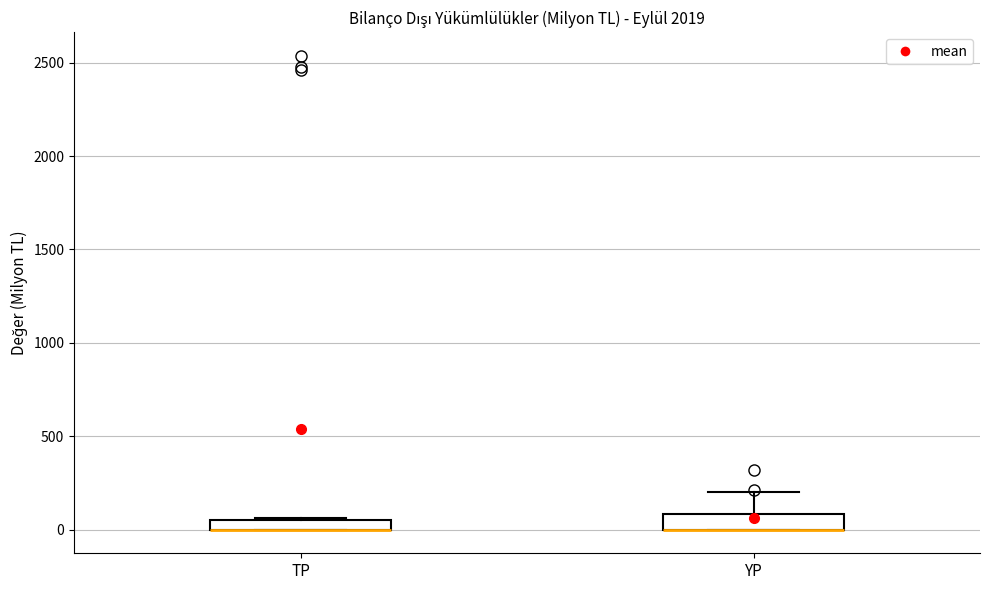

Where is the upper edge of the box for TP on the y-axis? The values are not printed on the chart, so give them approximately, as read against the axis.

50